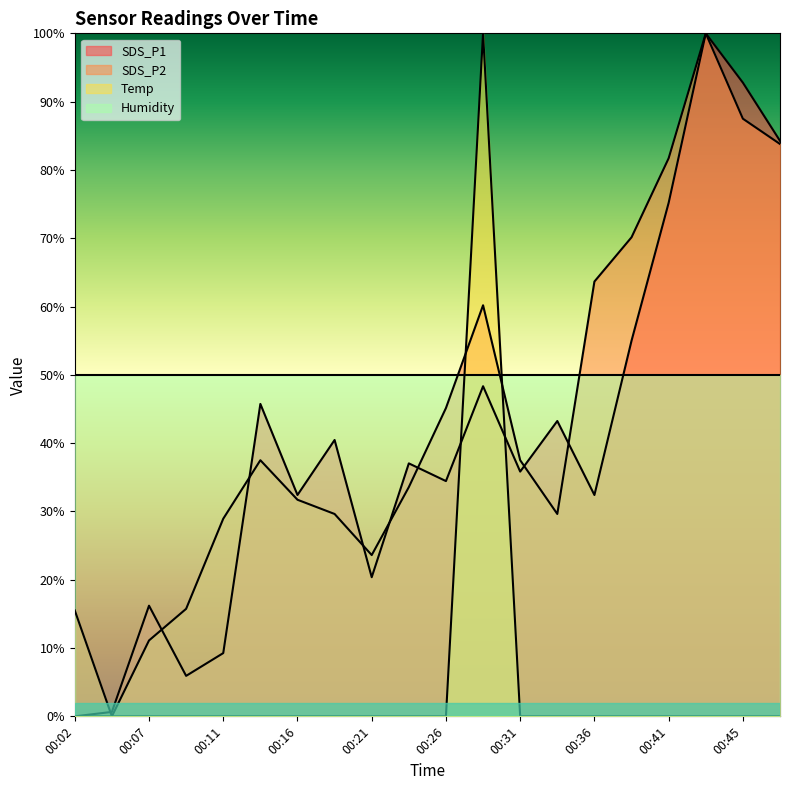

How many positive values does the SDS_P1 series have?

19